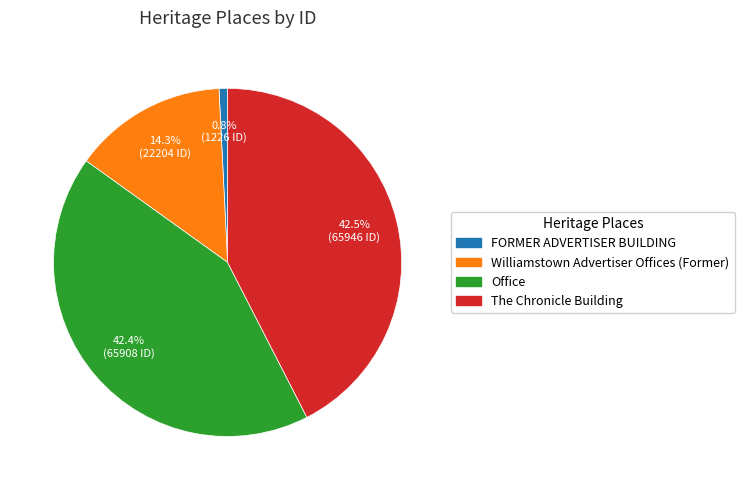

Is FORMER ADVERTISER BUILDING the majority of the pie?

No